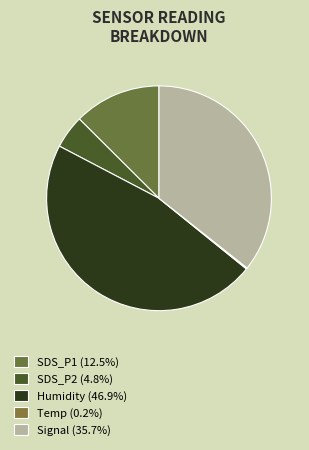

The Humidity slice represents 99% of the pie. True or false?

False